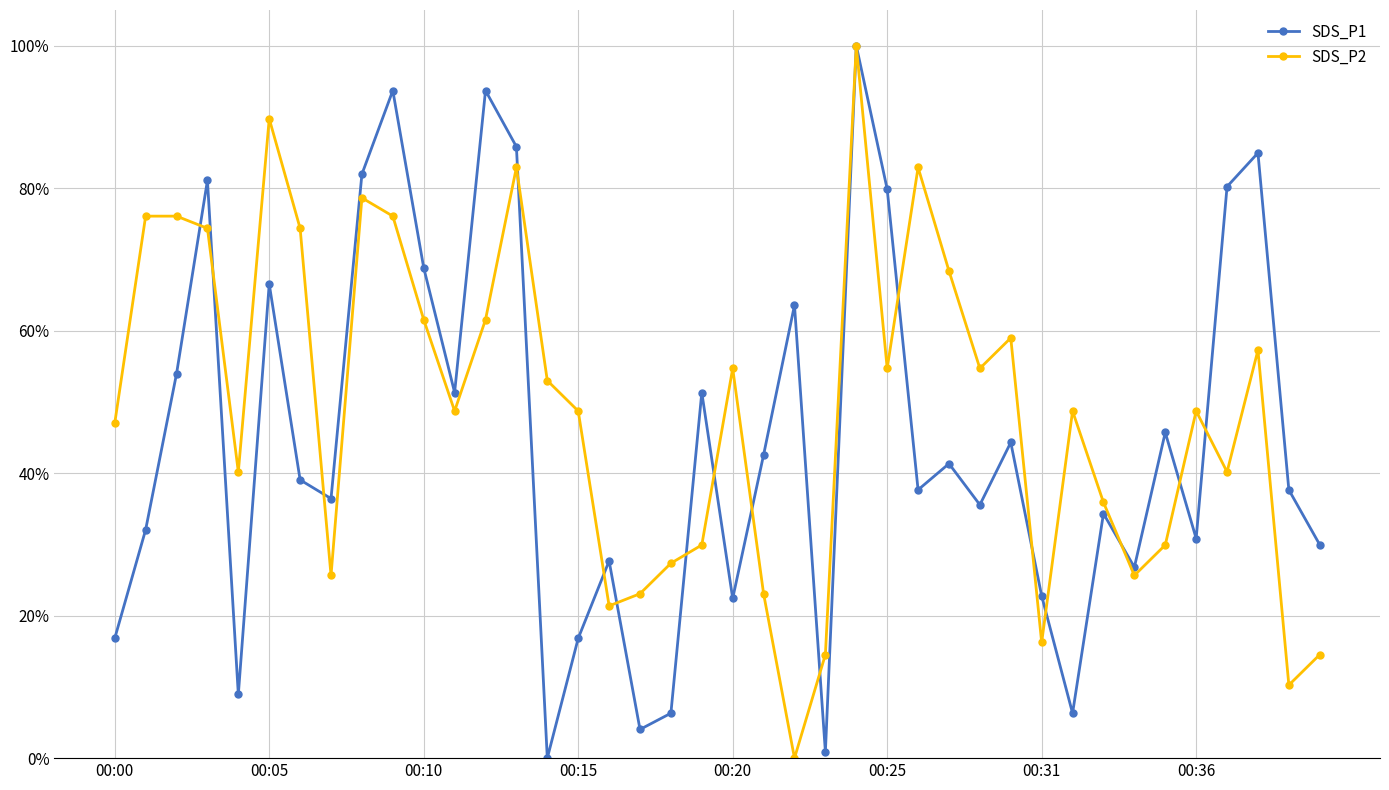

What are all the series names shown in the legend?

SDS_P1, SDS_P2